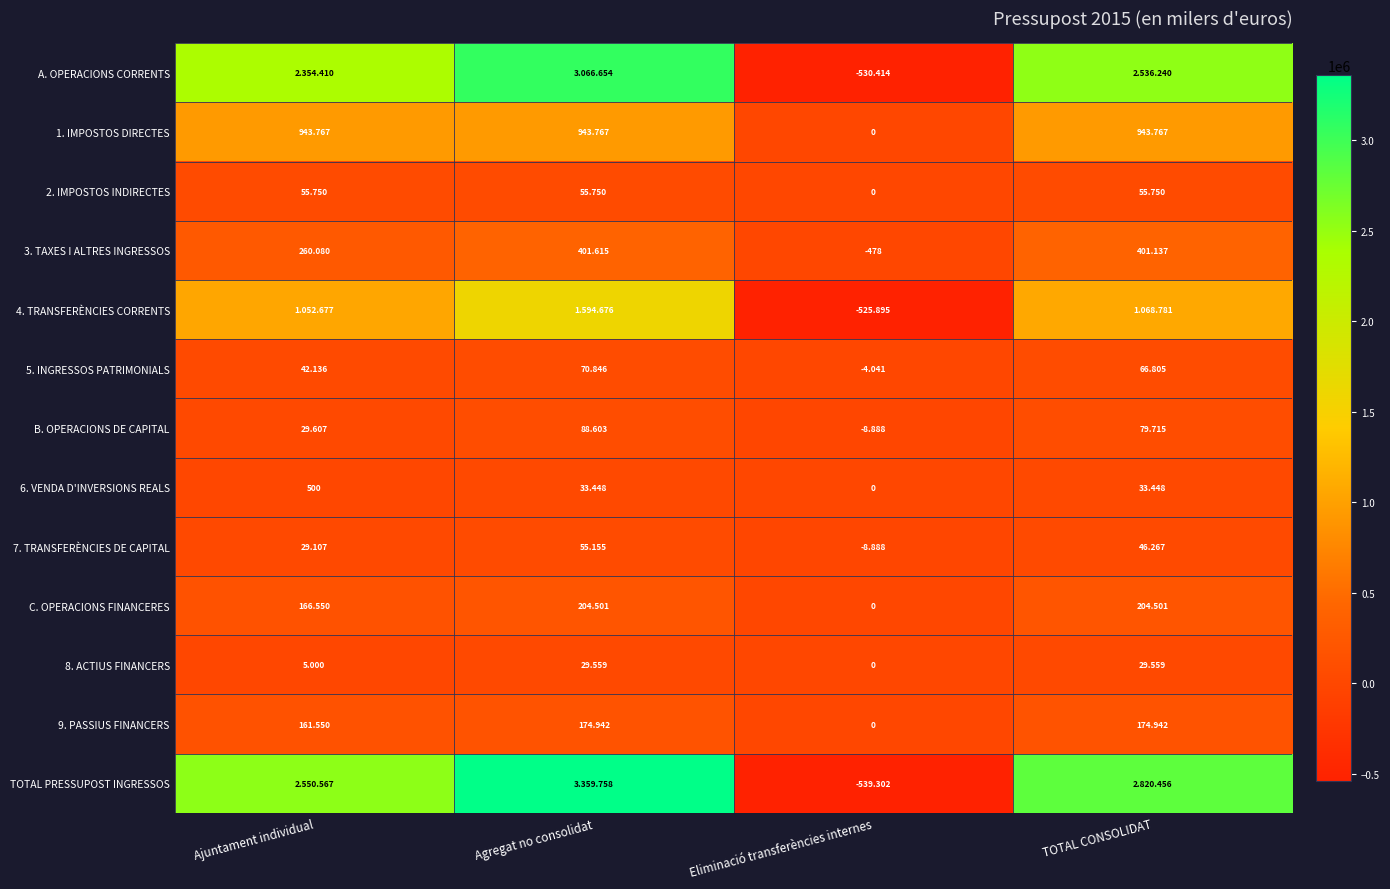

List the series in order of their peak value, highest first.

TOTAL PRESSUPOST INGRESSOS, A. OPERACIONS CORRENTS, 4. TRANSFERÈNCIES CORRENTS, 1. IMPOSTOS DIRECTES, 3. TAXES I ALTRES INGRESSOS, C. OPERACIONS FINANCERES, 9. PASSIUS FINANCERS, B. OPERACIONS DE CAPITAL, 5. INGRESSOS PATRIMONIALS, 2. IMPOSTOS INDIRECTES, 7. TRANSFERÈNCIES DE CAPITAL, 6. VENDA D'INVERSIONS REALS, 8. ACTIUS FINANCERS